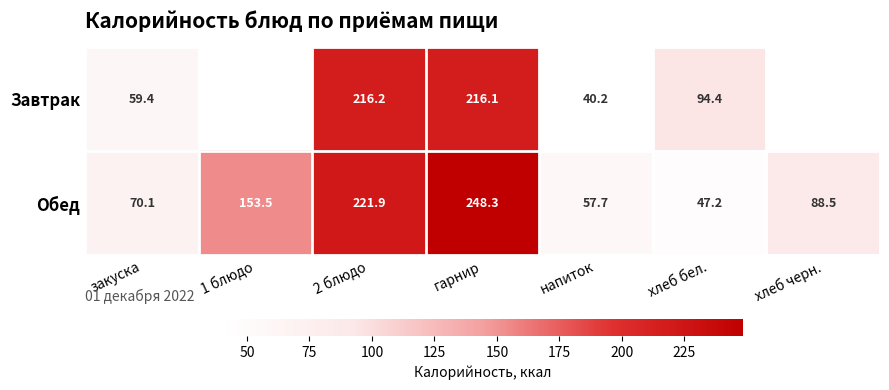

Is the value of Завтрак at гарнир greater than the value of Обед at хлеб черн.?

Yes